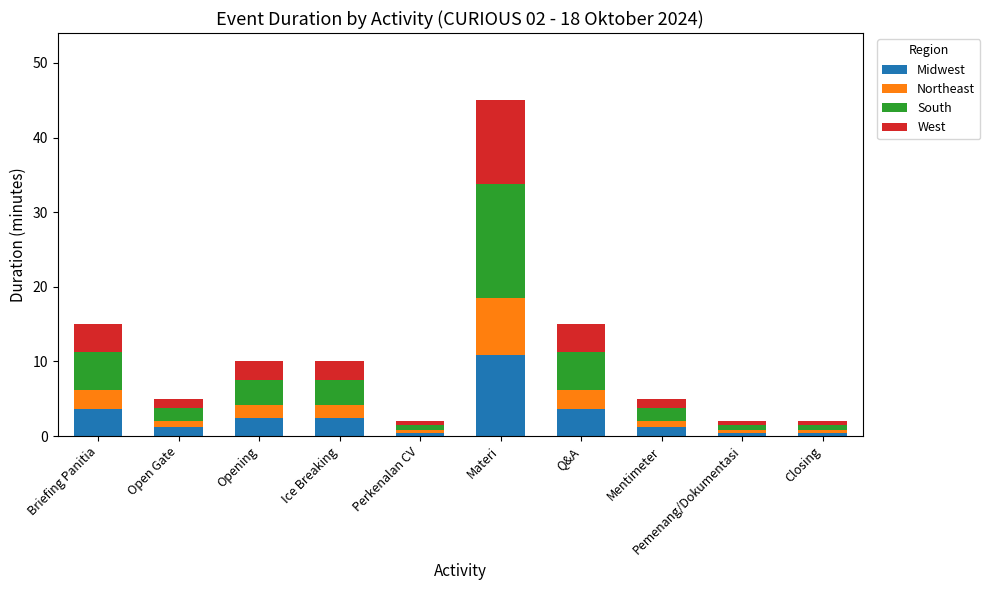

What are all the series names shown in the legend?

Midwest, Northeast, South, West